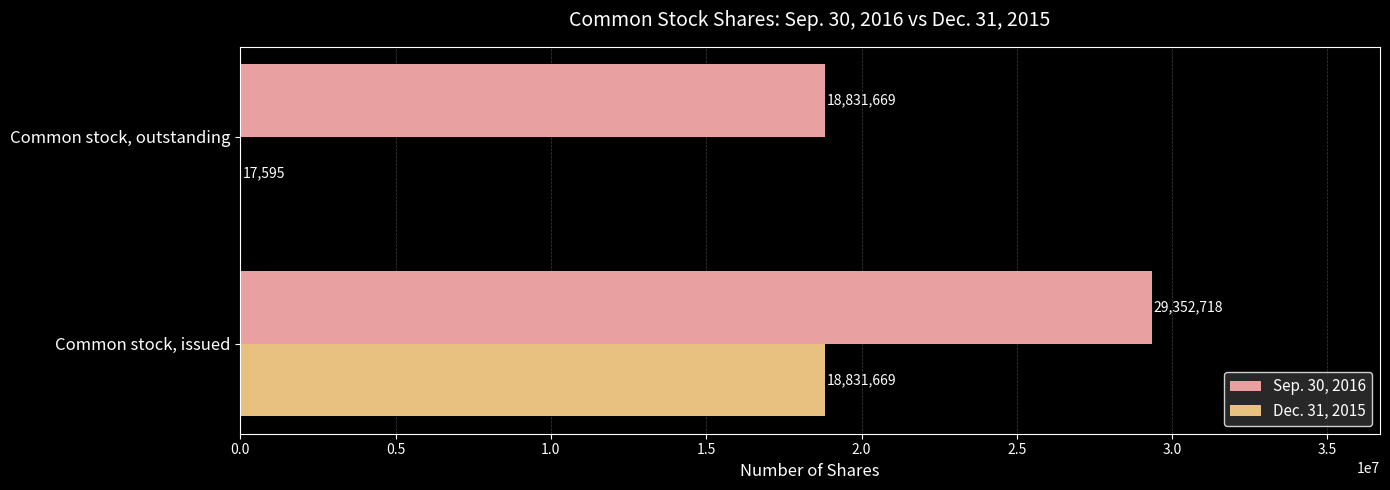

The Dec. 31, 2015 series shows 17595 at Common stock, outstanding. True or false?

True